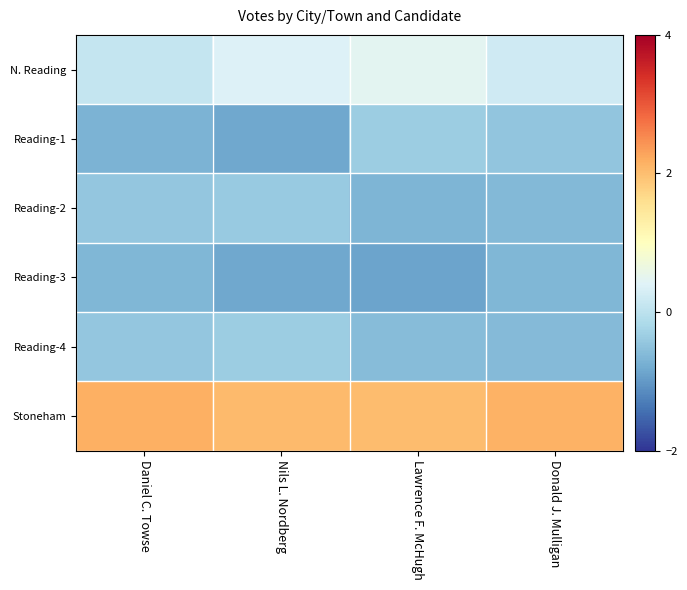

At how many categories does at least one series exceed 0?

4